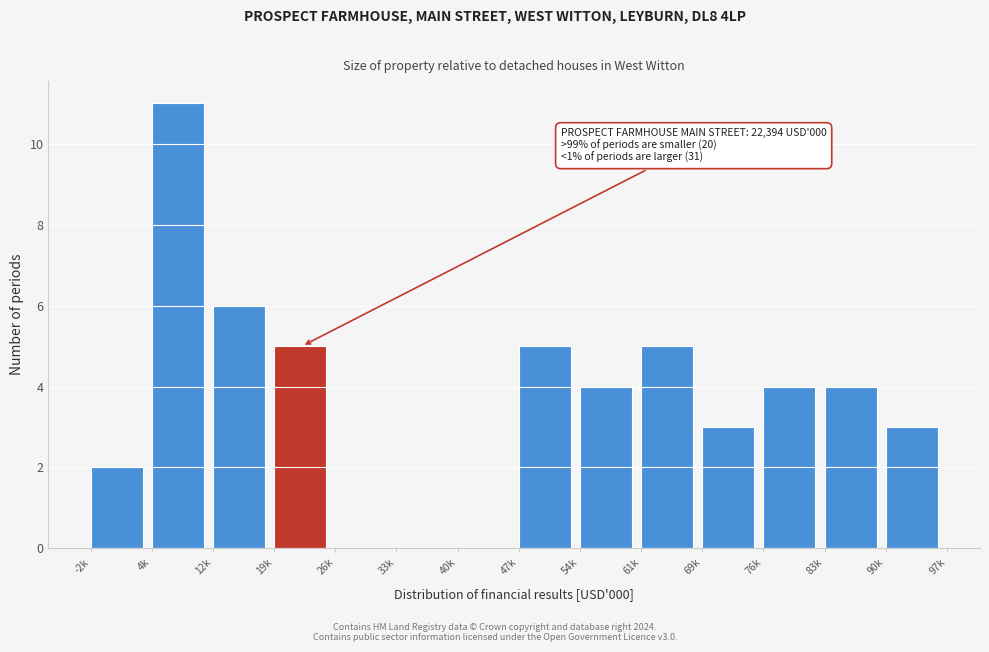

Reading right to left, transcribe all the data shown in this chart.

90k=3	83k=4	76k=4	69k=3	61k=5	54k=4	47k=5	40k=0	33k=0	26k=0	19k=5	12k=6	4k=11	-2k=2